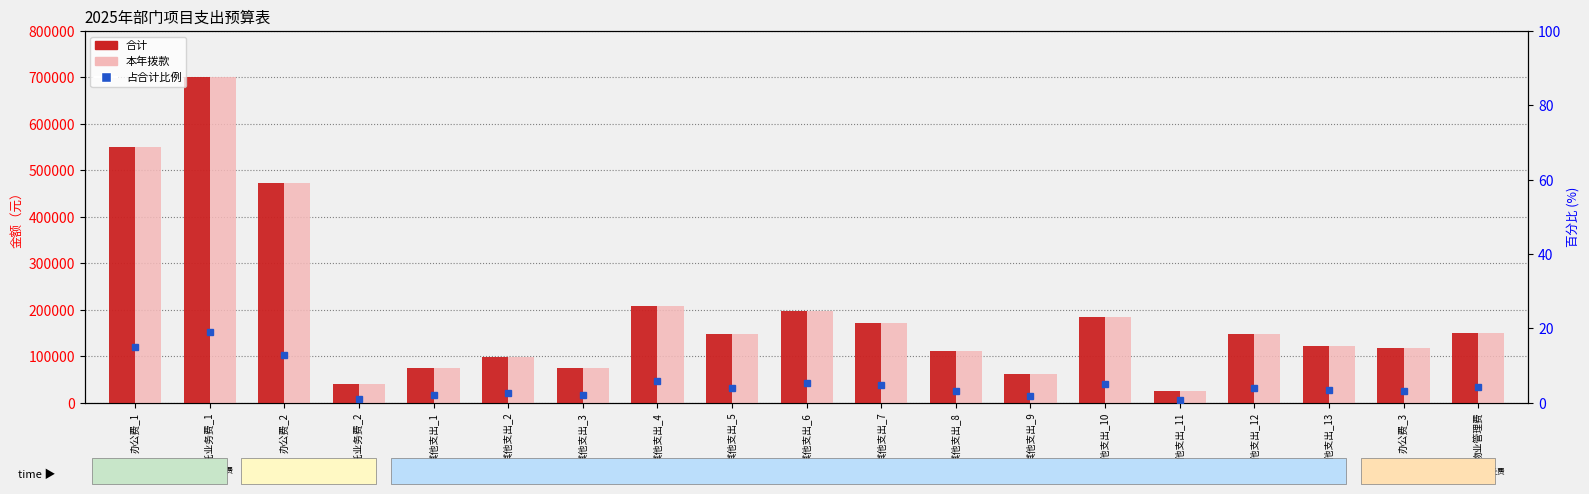

Which series has the widest spread of values?

合计